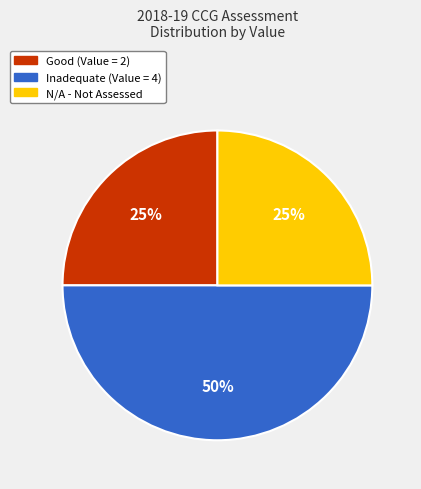

To the nearest percent, what is the average slice percentage?

33%